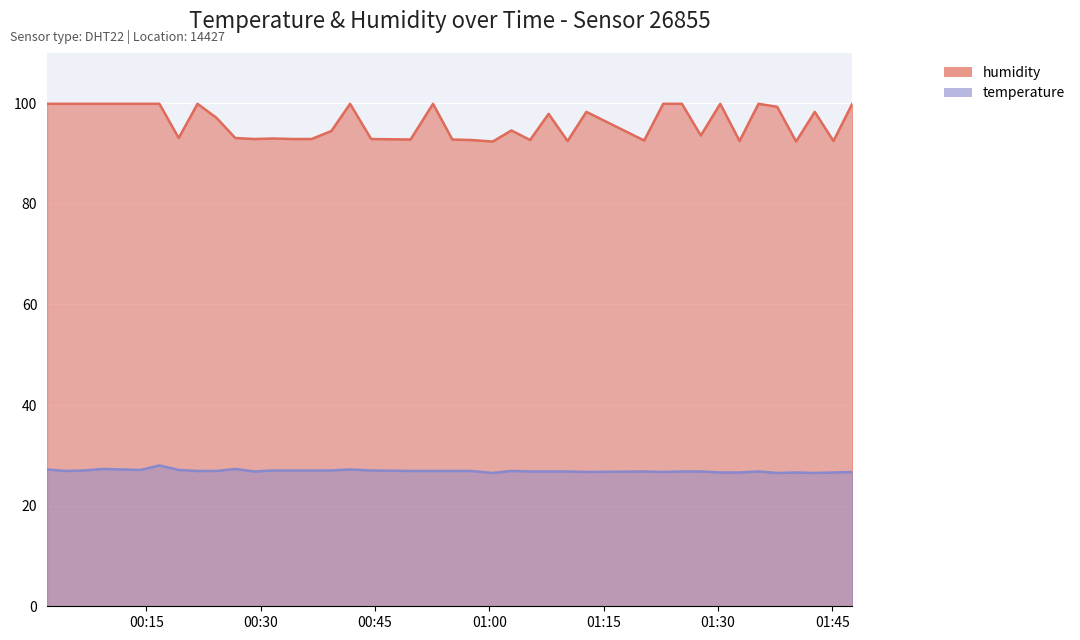

Between 2023-07-09T00:34:10 and 2023-07-09T01:25:16, which series saw the biggest shift?

humidity